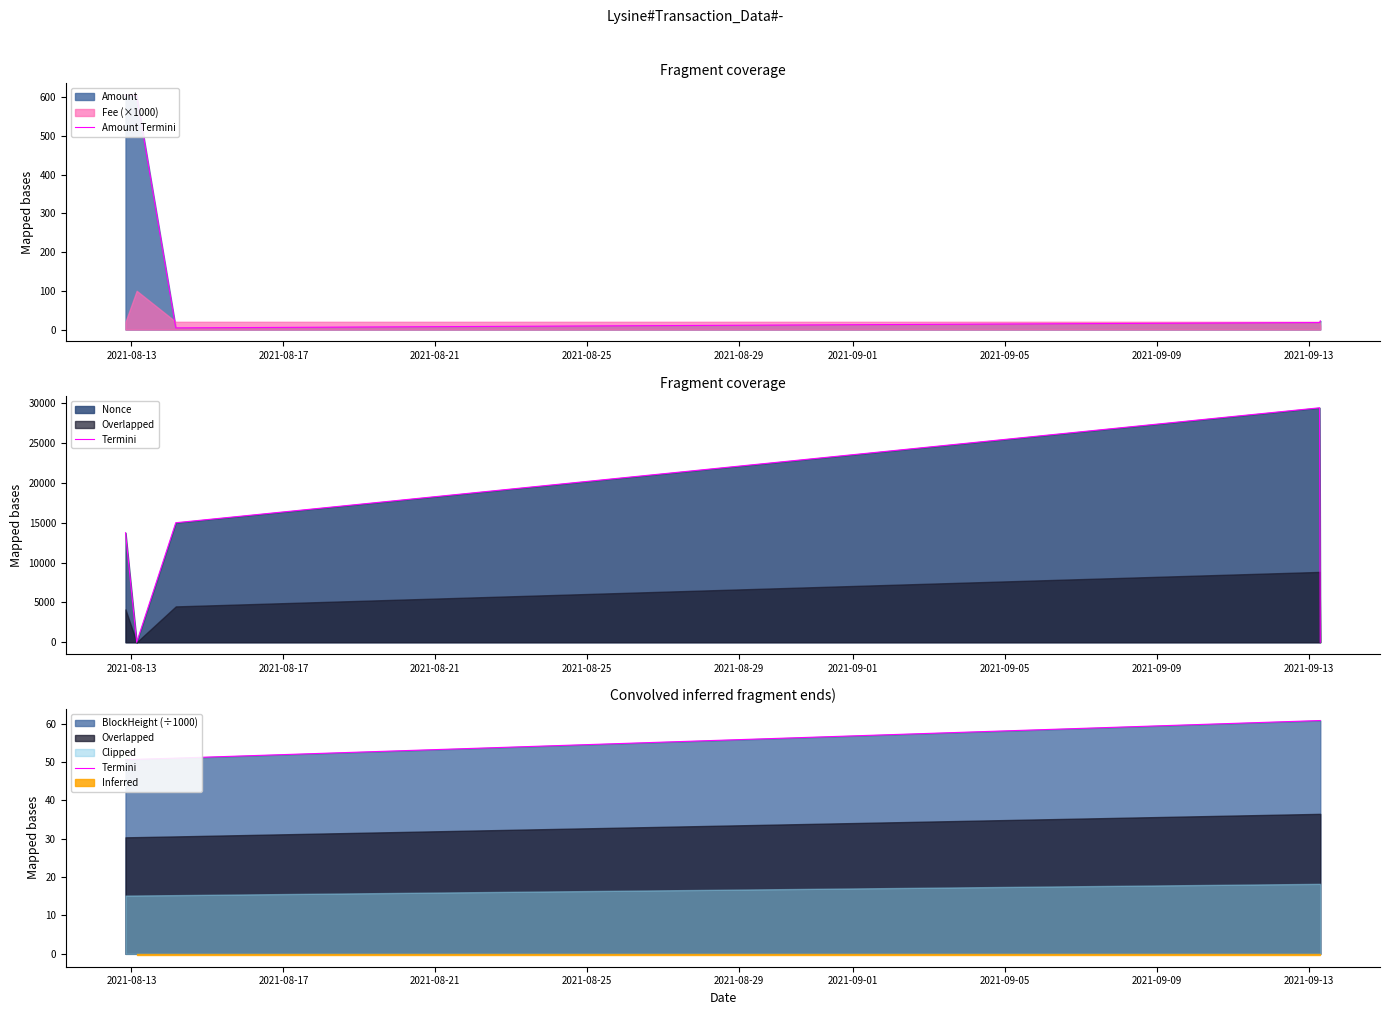

Is the value of Termini at 2021-08-17 greater than the value of Amount Termini at 2021-08-13?

No